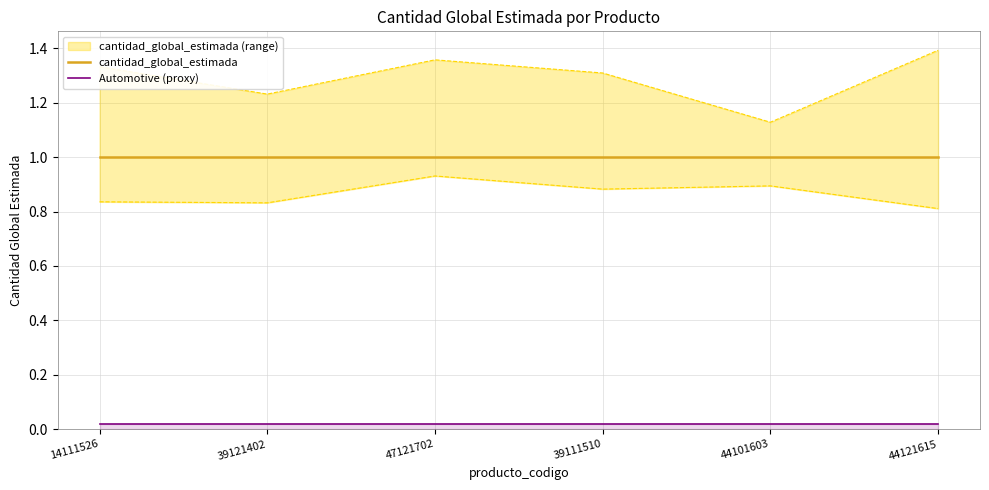

Between 47121702 and 39111510, which series saw the biggest shift?

cantidad_global_estimada